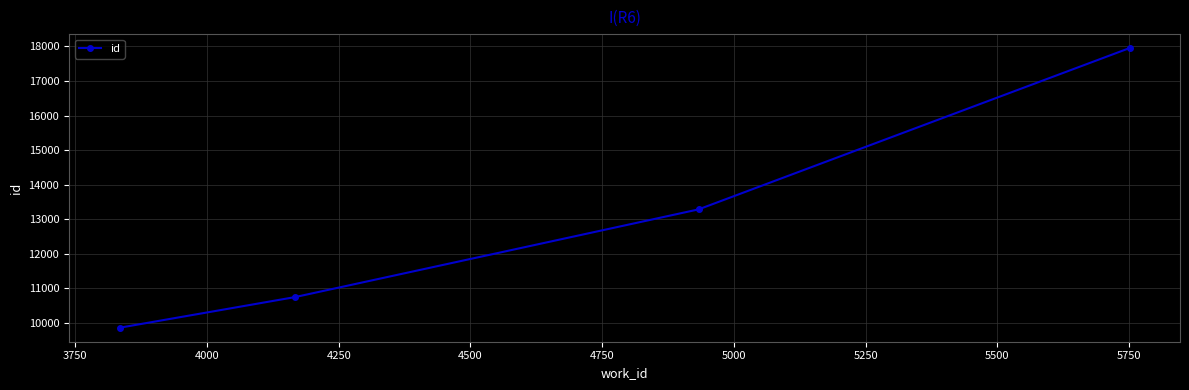

What is the smallest value displayed?

9865